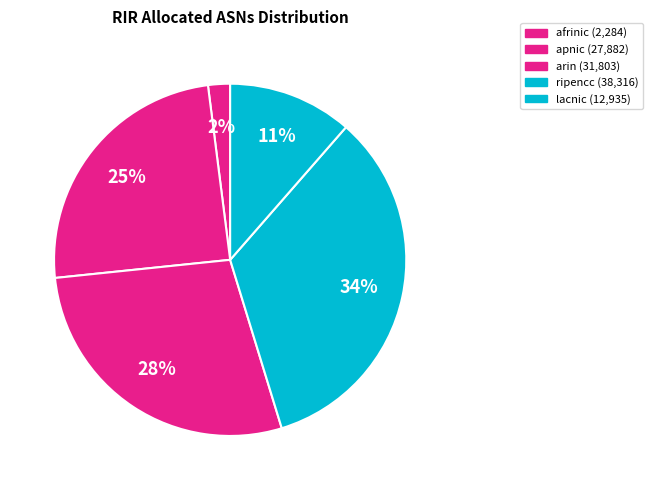

How many slices are in this pie chart?

5